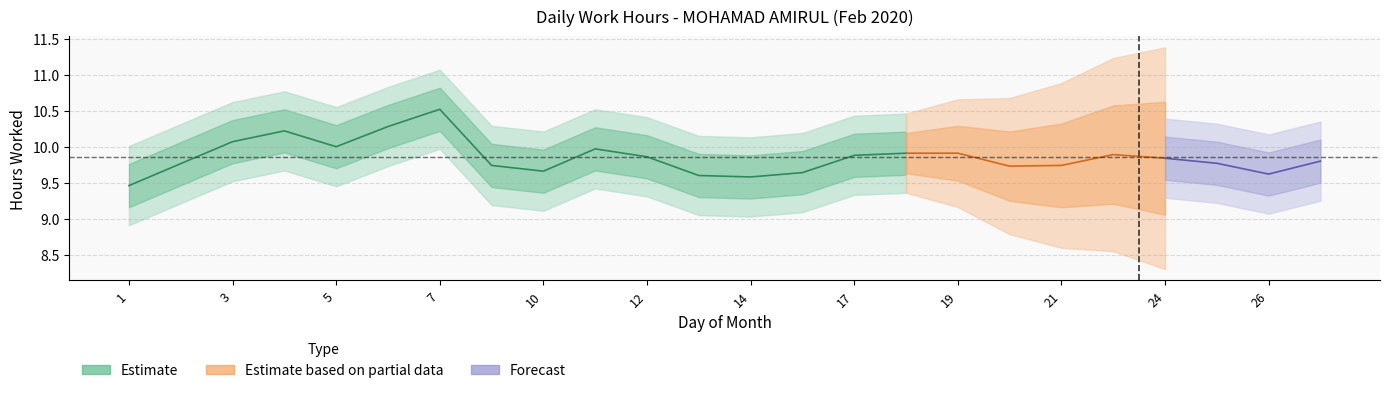

How many data points does each series have?

24